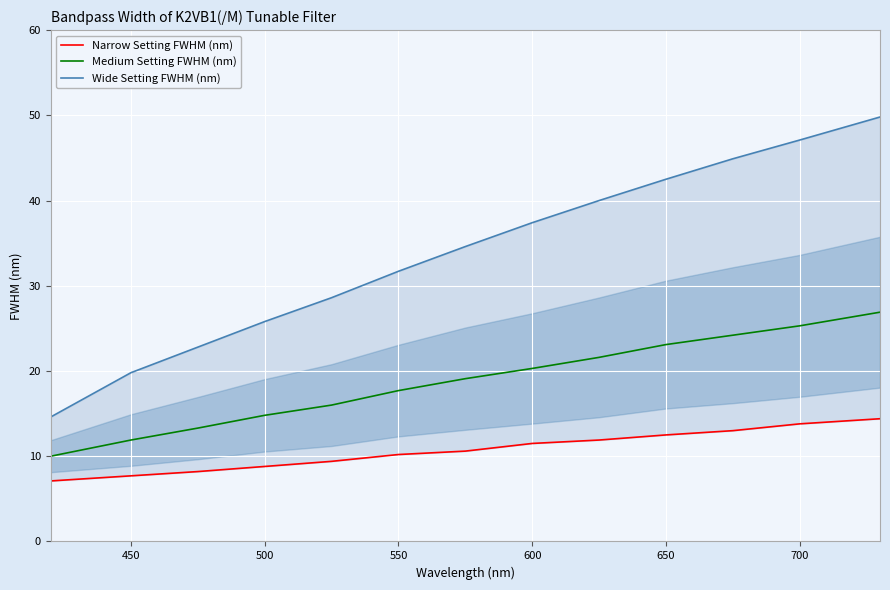

What is the difference between the maximum and minimum values in the Medium Setting FWHM (nm) series?

16.9